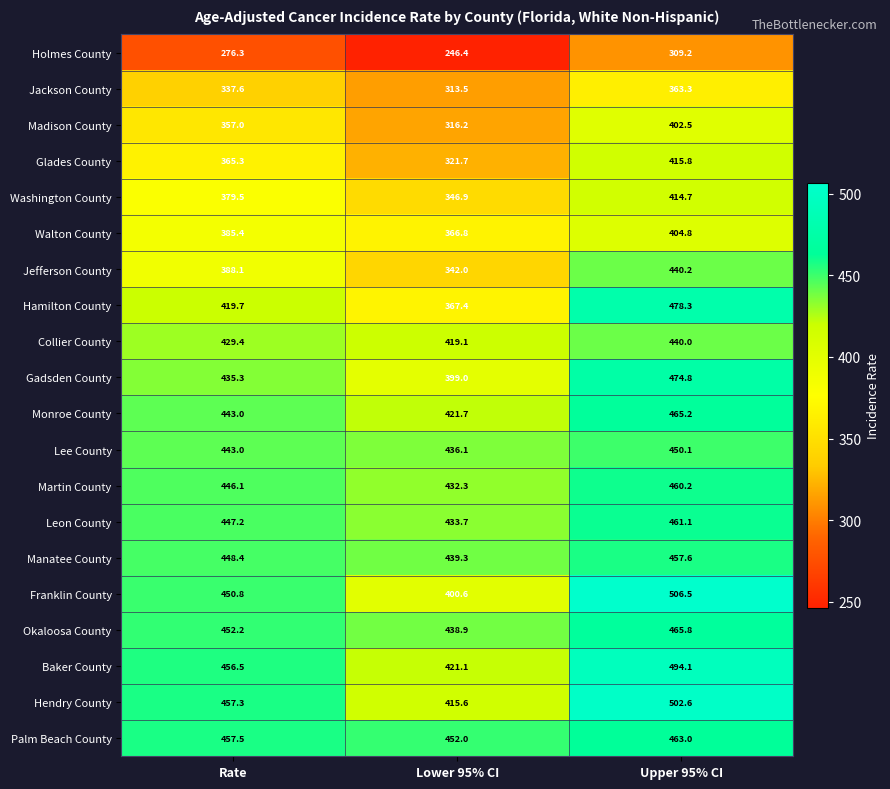

Where does the Jefferson County series first go above 388?

Rate